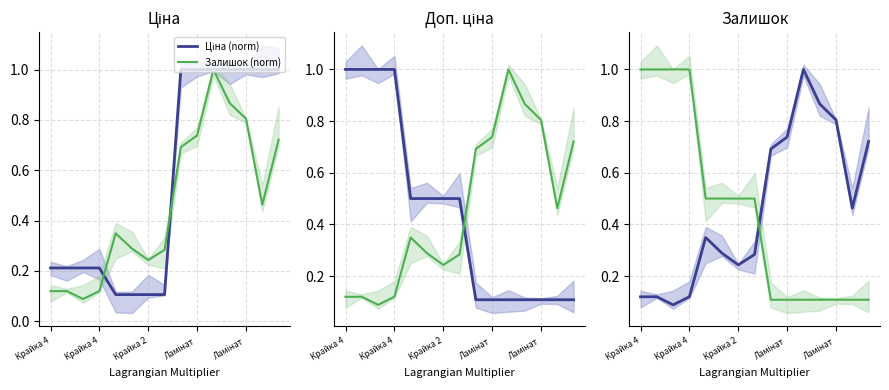

What value does the Залишок (norm) series have at Ламінат?

0.1